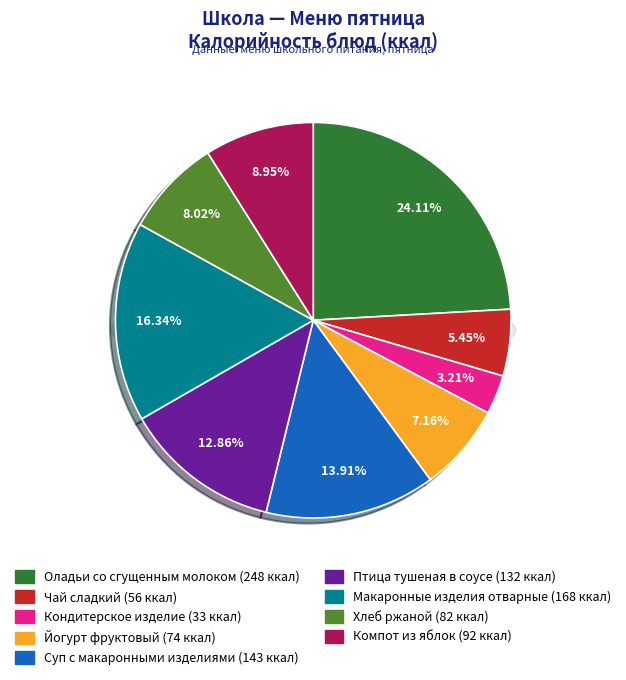

Does any single category account for the majority?

No